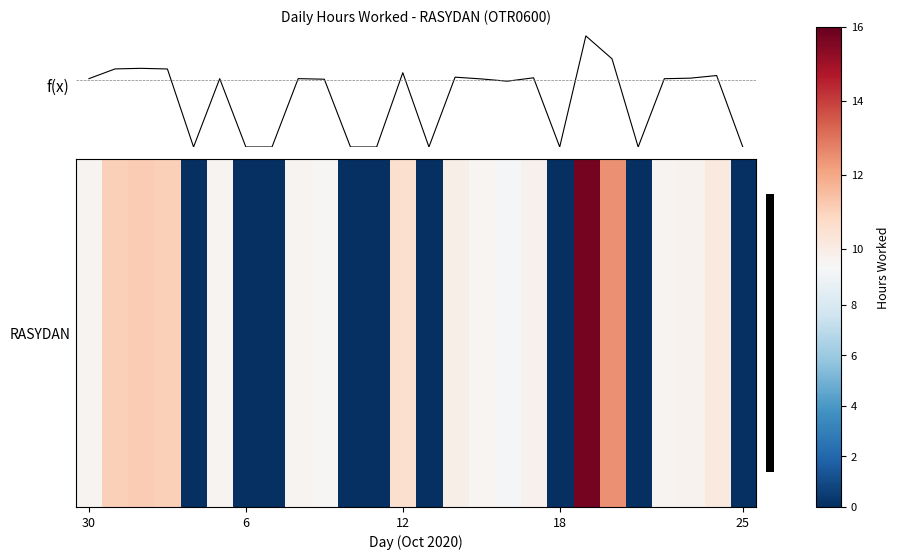

Where does the data first go above 9?

30